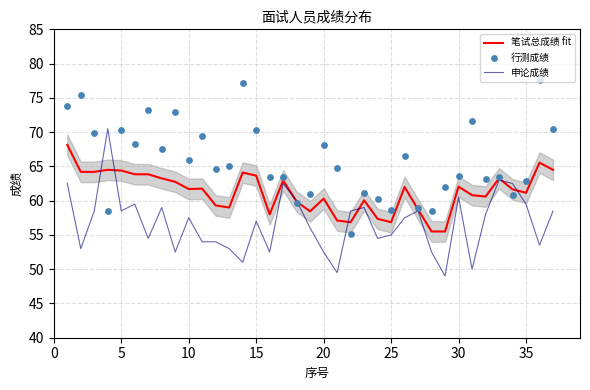

The 申论成绩 series shows 55.0 at 25. True or false?

True